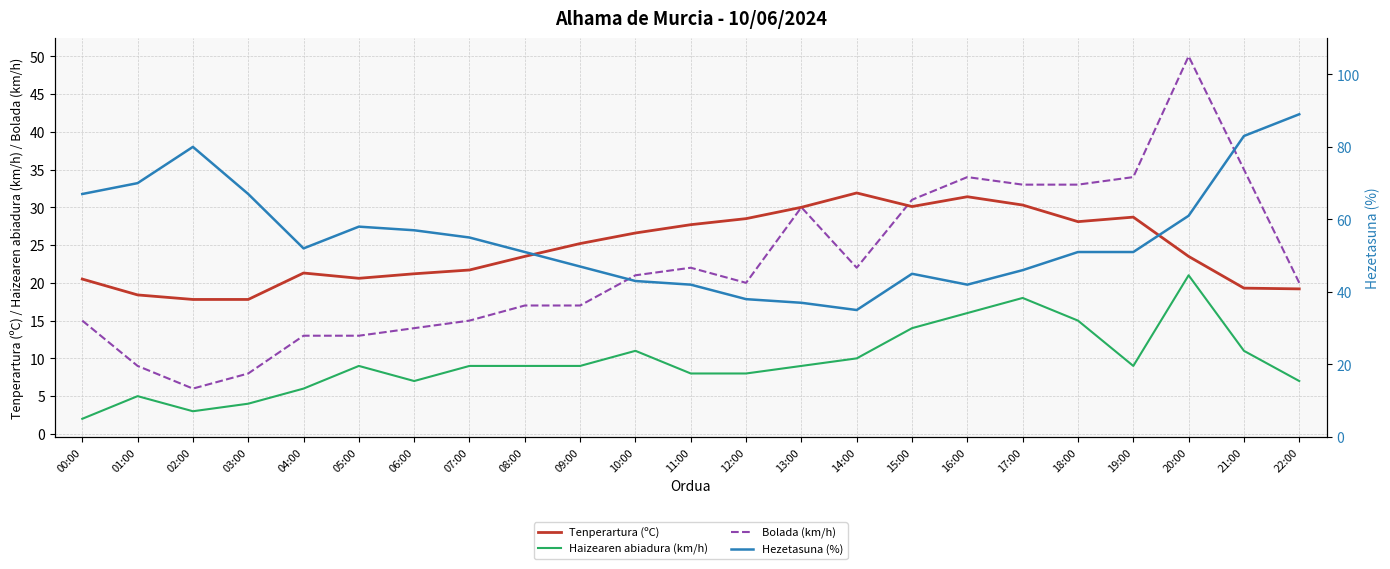

What is the average value of the Bolada (km/h) series?

22.3